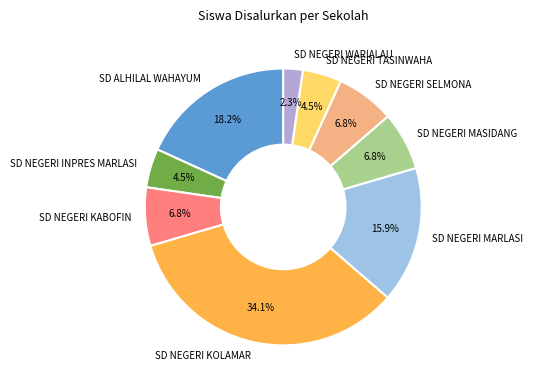

How many segments does this pie chart have?

9